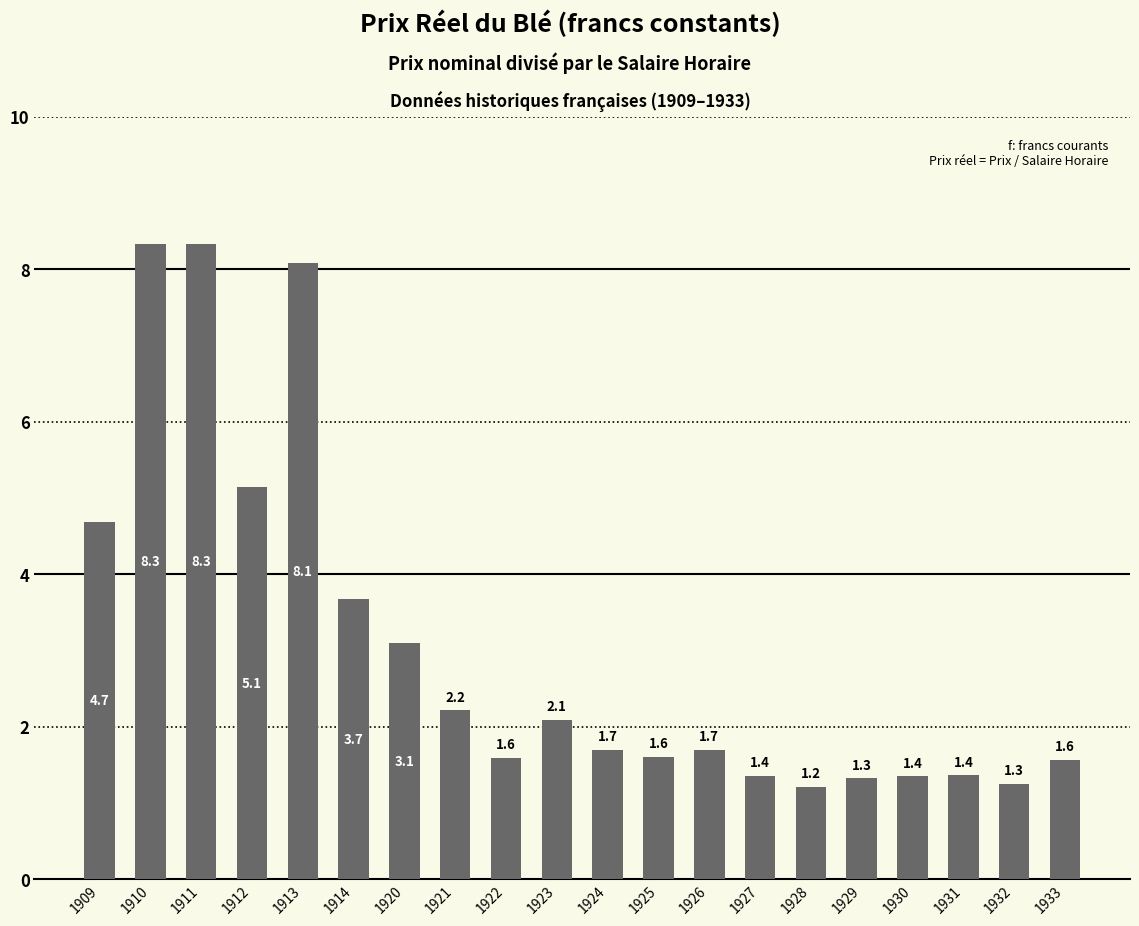

Is it true that the value at 1928 is 1.9?

False